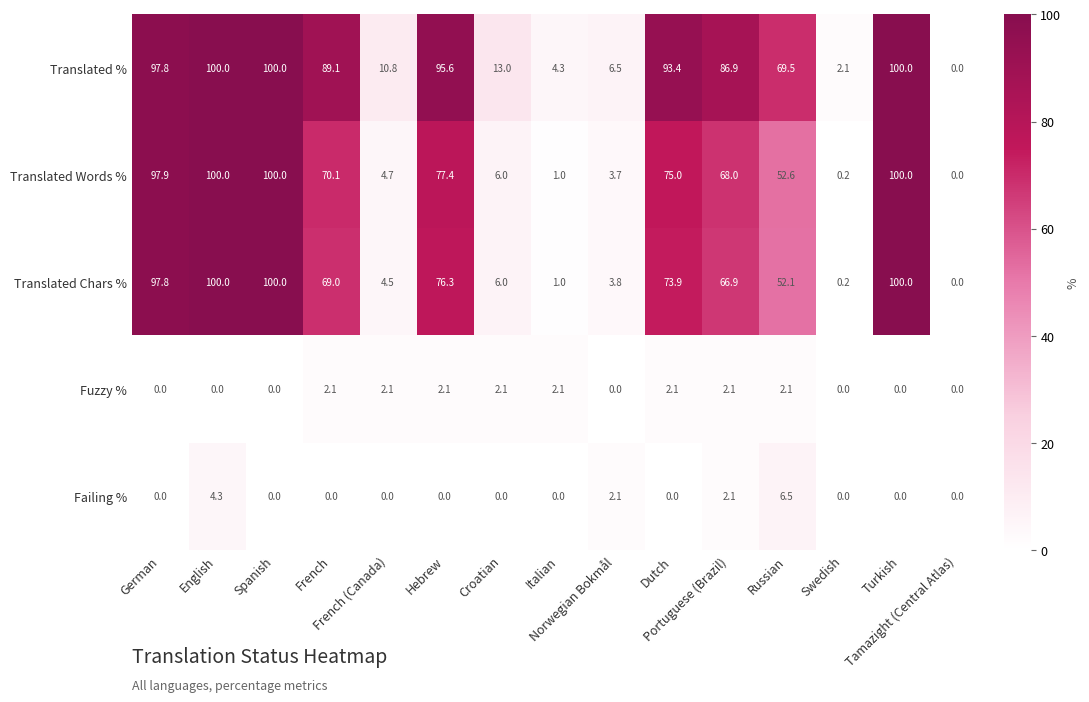

What is the difference between the maximum and second lowest values in the Failing % series?

6.5